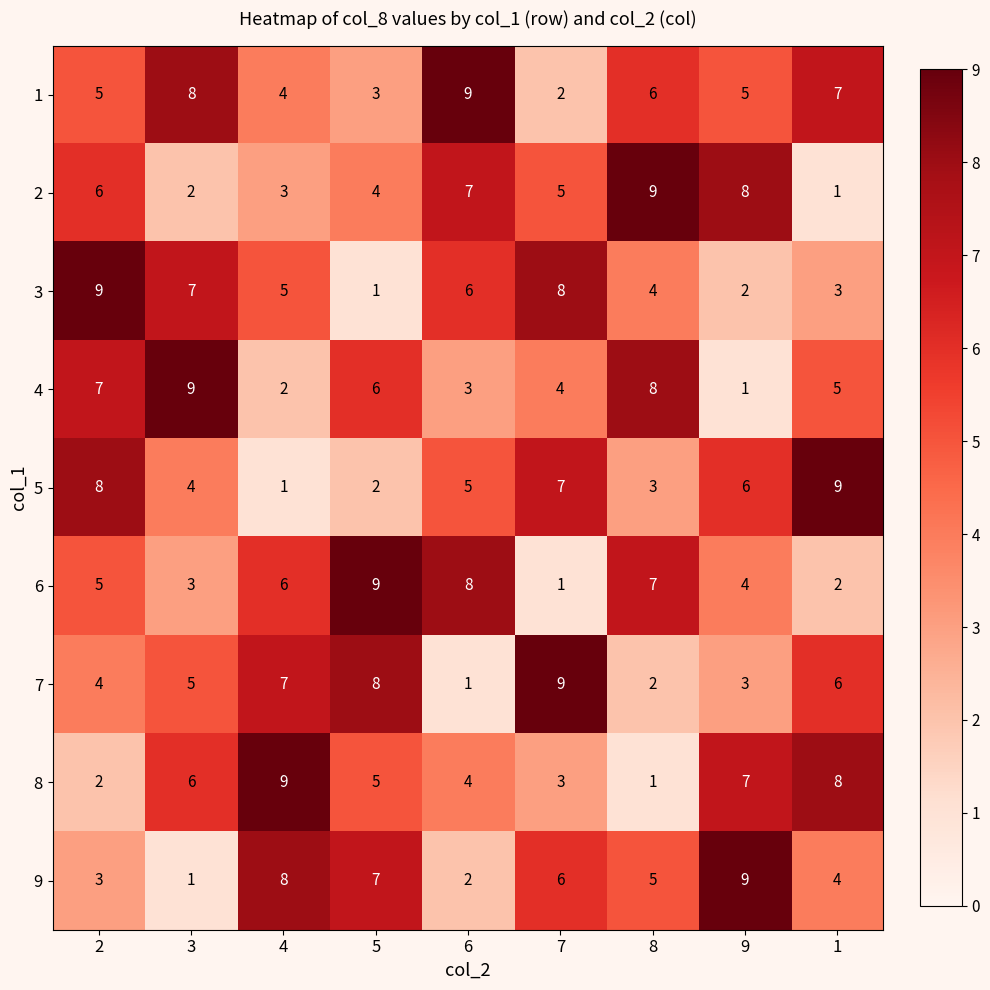

At how many categories does at least one series exceed 3?

9